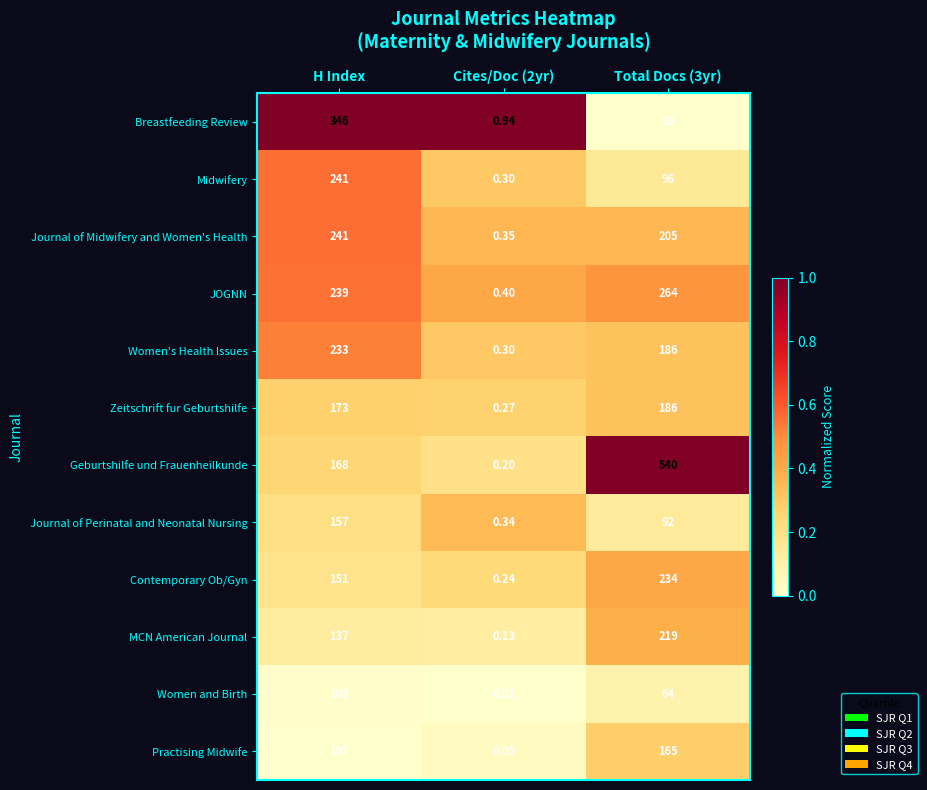

Which series has the largest range (max minus min)?

Geburtshilfe und Frauenheilkunde